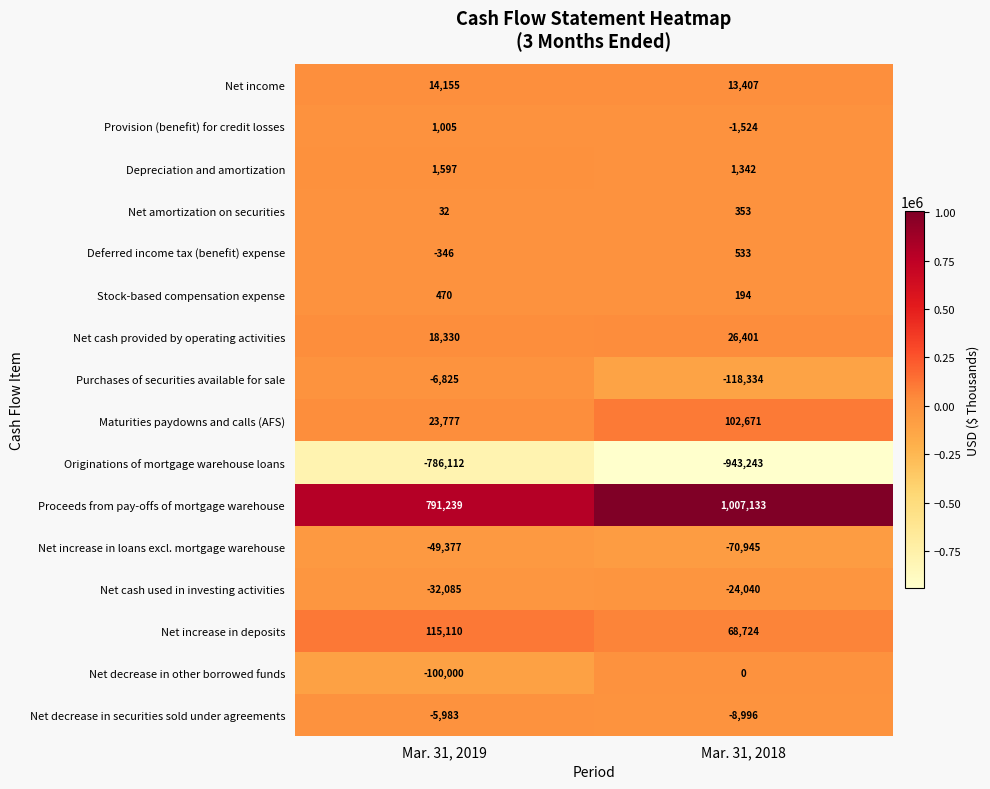

What is the minimum value shown in the chart?

-943243